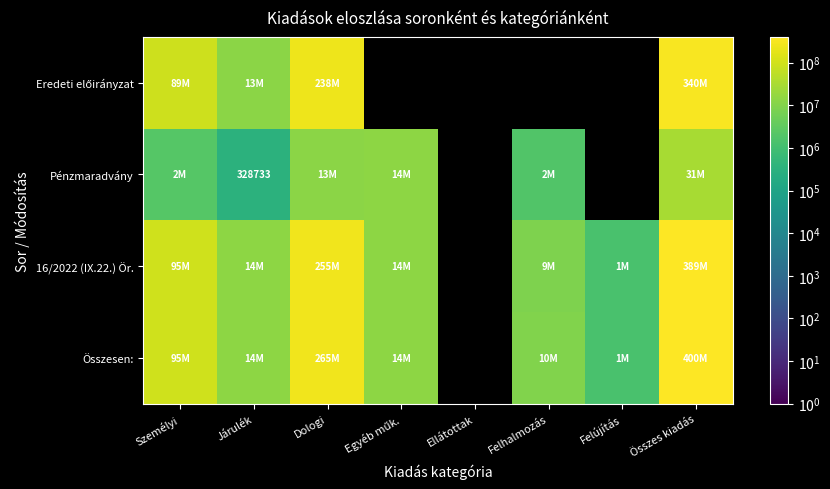

List the series in order of their peak value, lowest first.

Pénzmaradvány, Eredeti előirányzat, 16/2022 (IX.22.) Ör., Összesen: